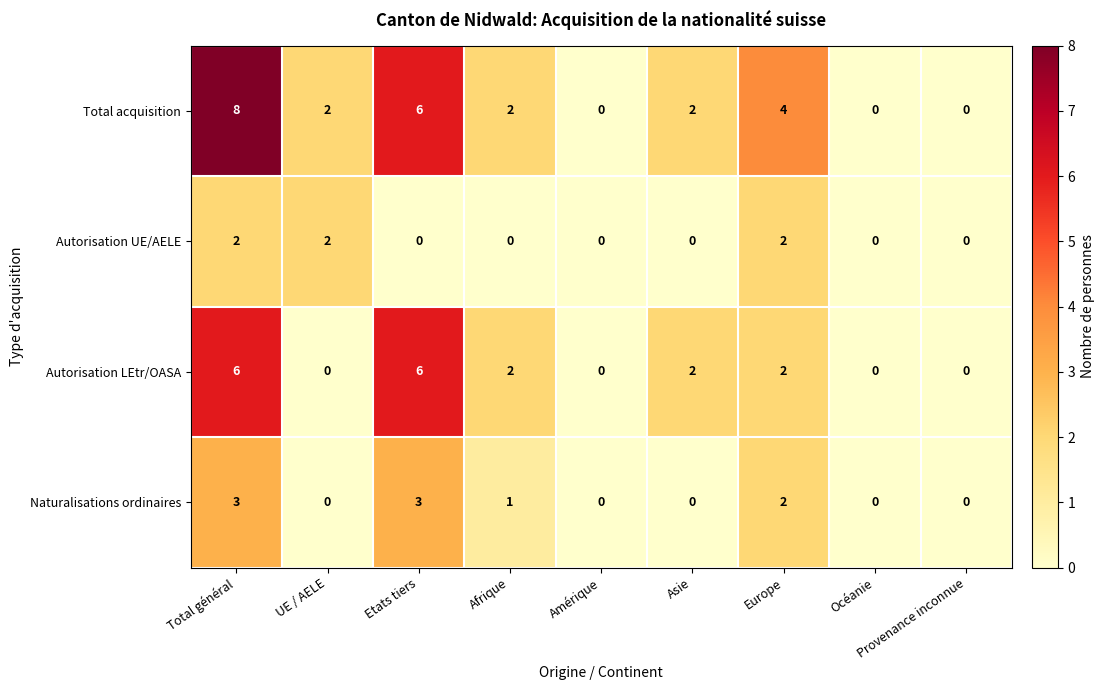

At which label is Naturalisations ordinaires closest to 1?

Afrique